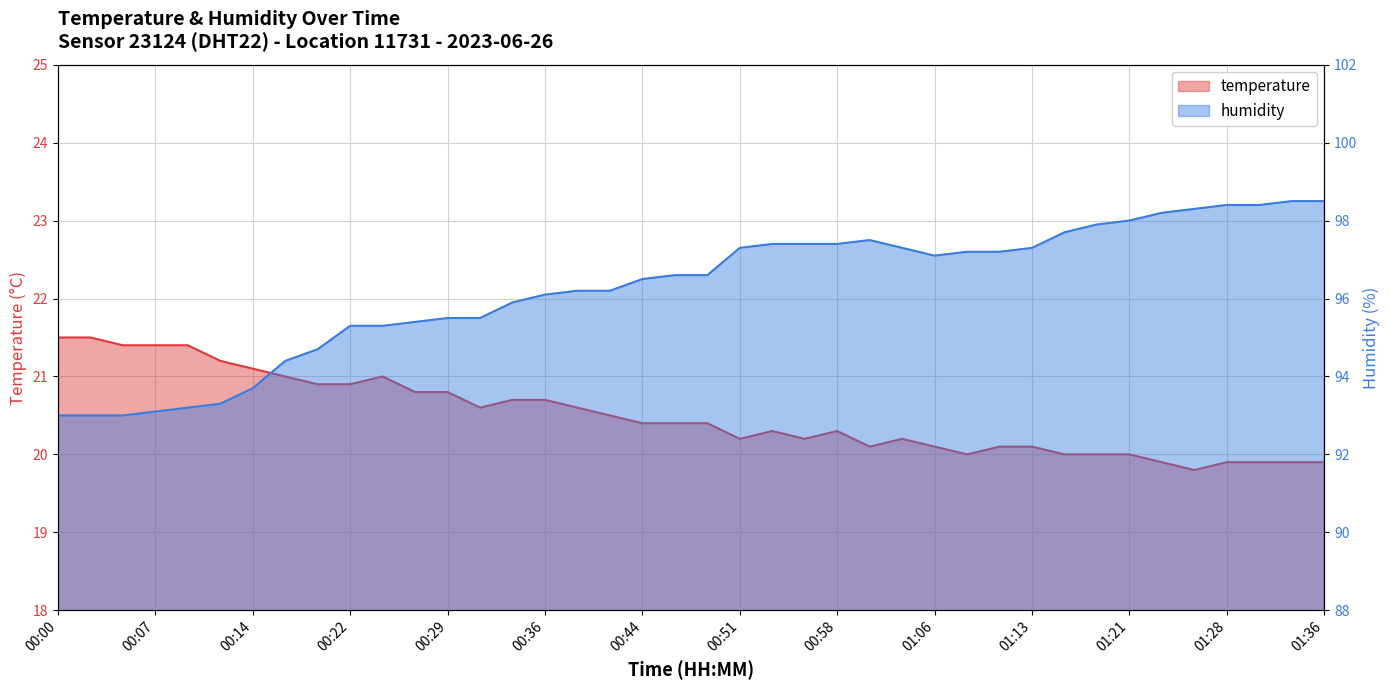

What is the difference between the maximum and minimum values in the temperature series?

1.7